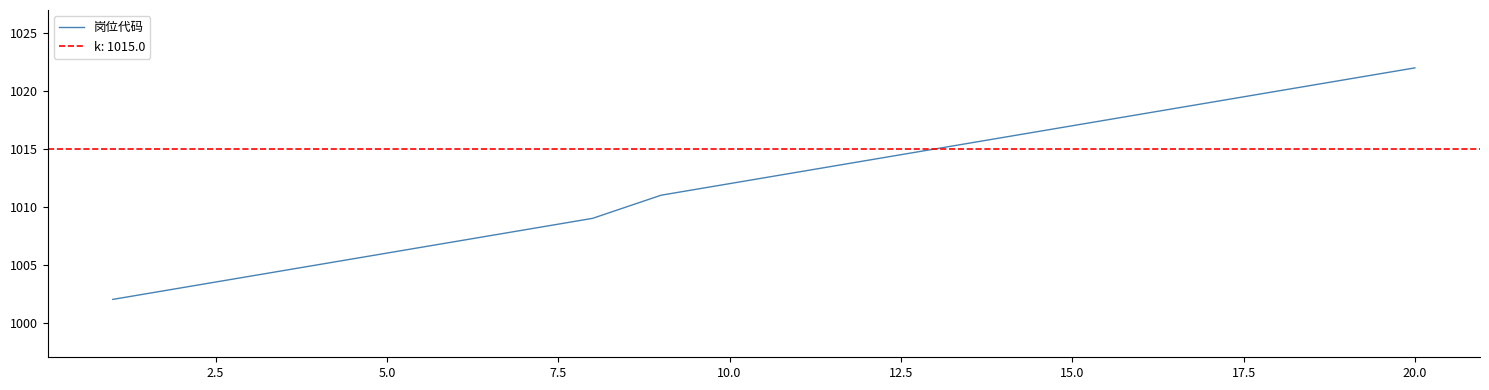

What is the minimum value for 岗位代码?

1002